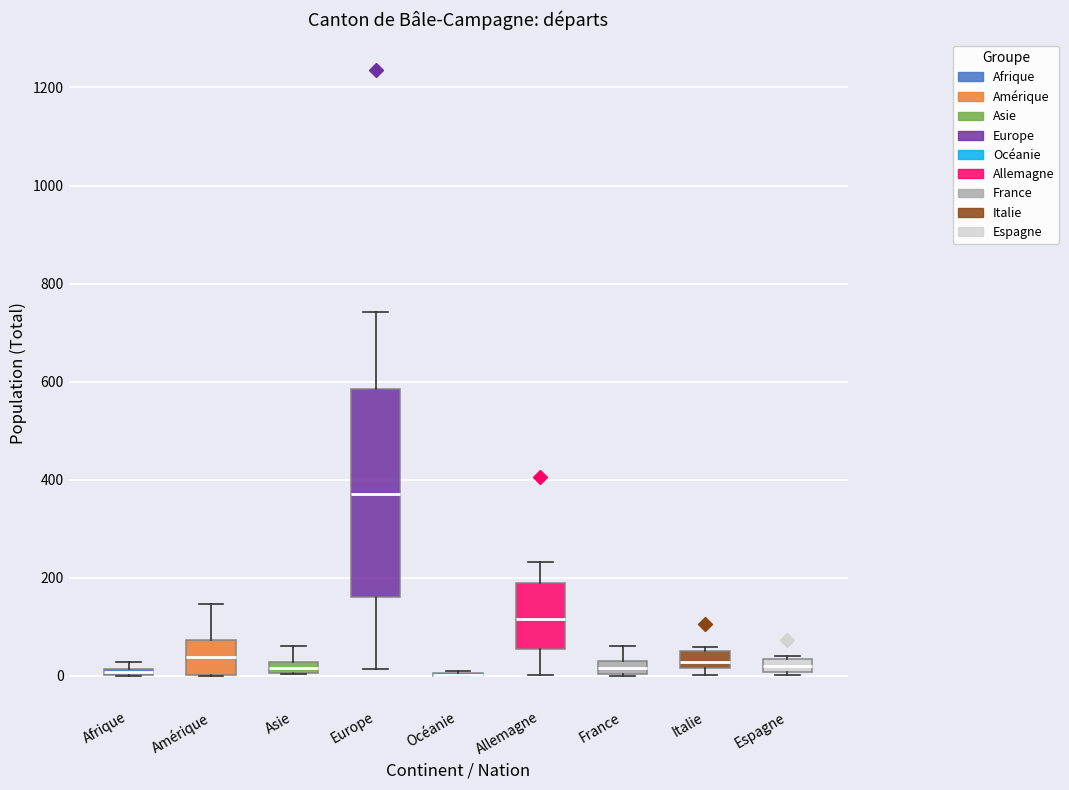

Where is the upper edge of the box for Afrique on the y-axis? The values are not printed on the chart, so give them approximately, as read against the axis.

20